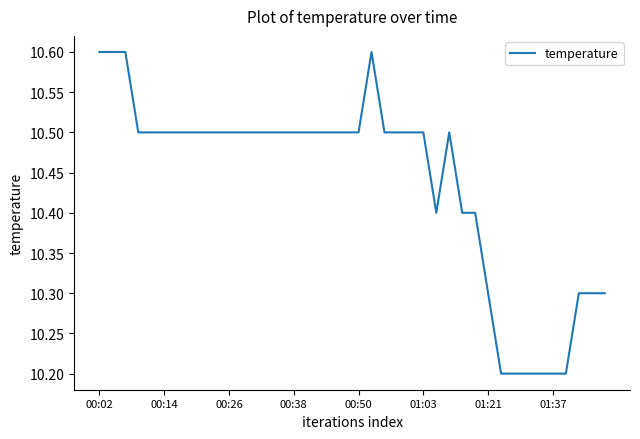

What is the difference between the maximum and minimum values?

0.4